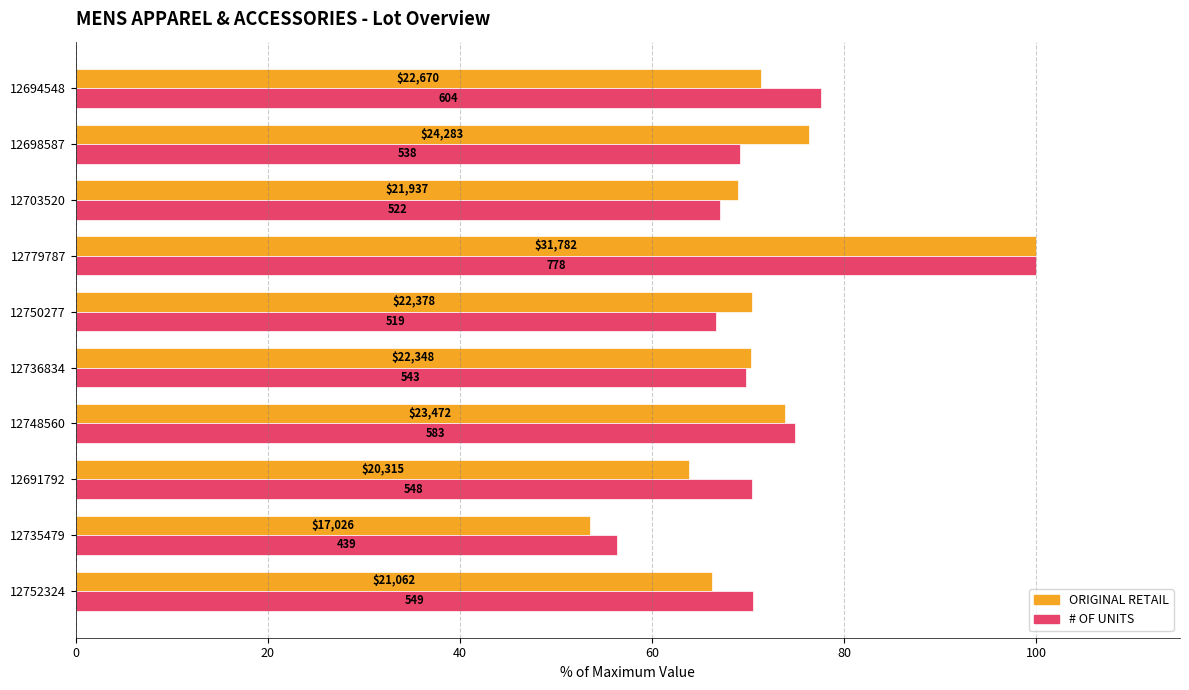

Rank the series by their average value, from highest to lowest.

# OF UNITS, ORIGINAL RETAIL